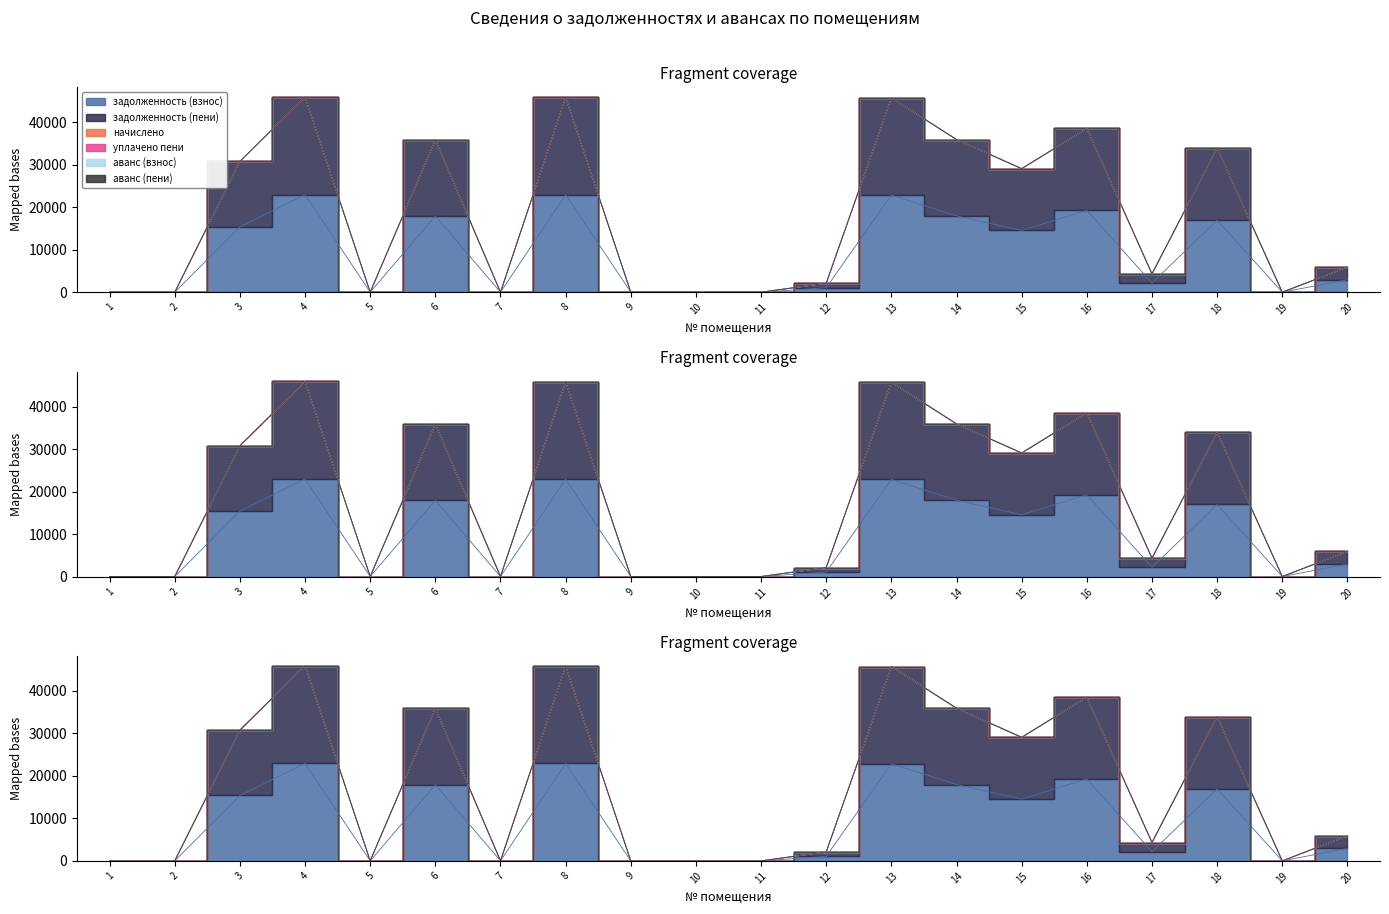

How many values in аванс (взнос) are above zero?

1